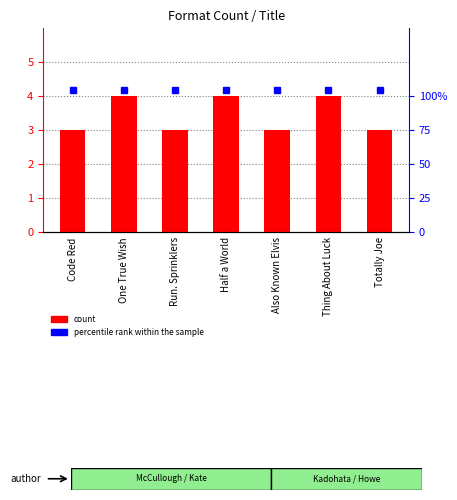

How many bars are there in total?

7